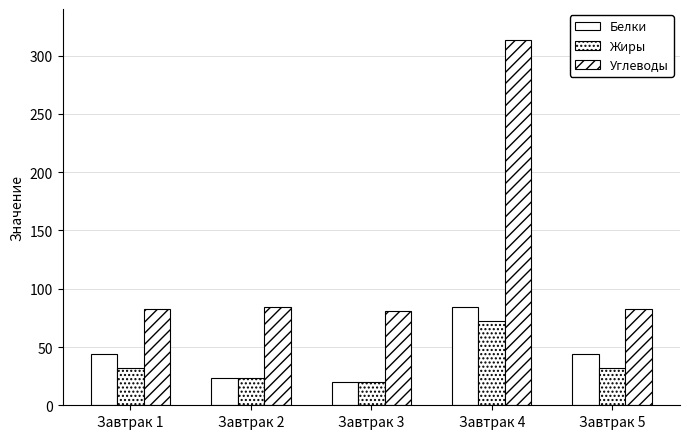

How many data points in Белки are less than 44?

2